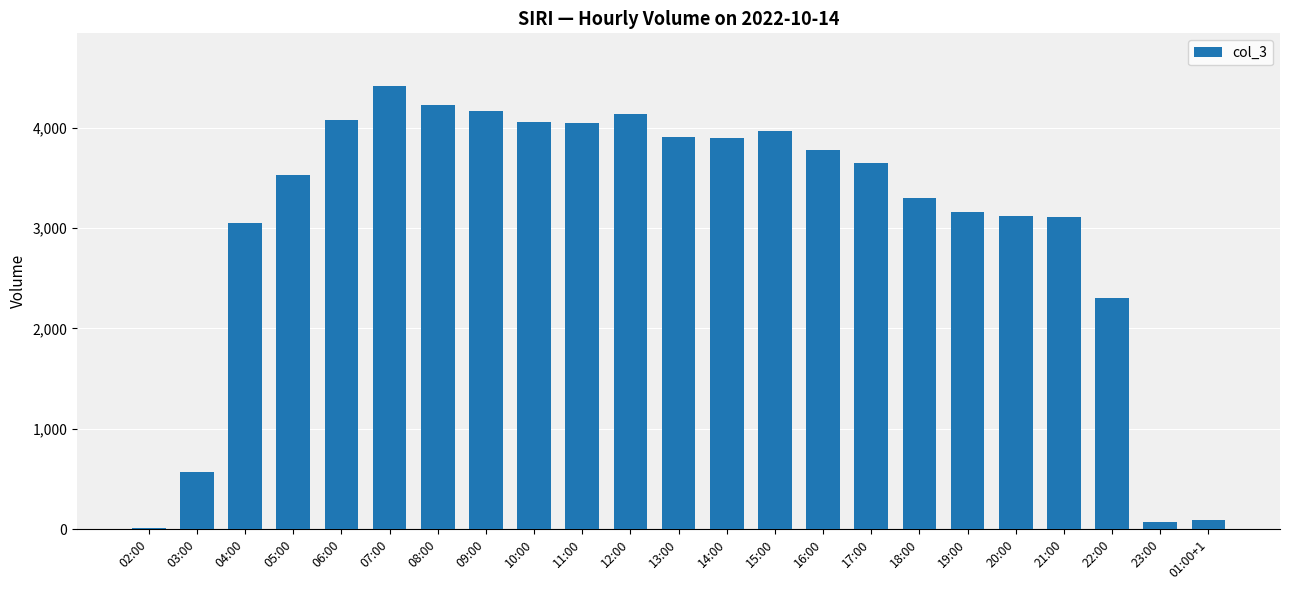

How many categories are shown in the chart?

23